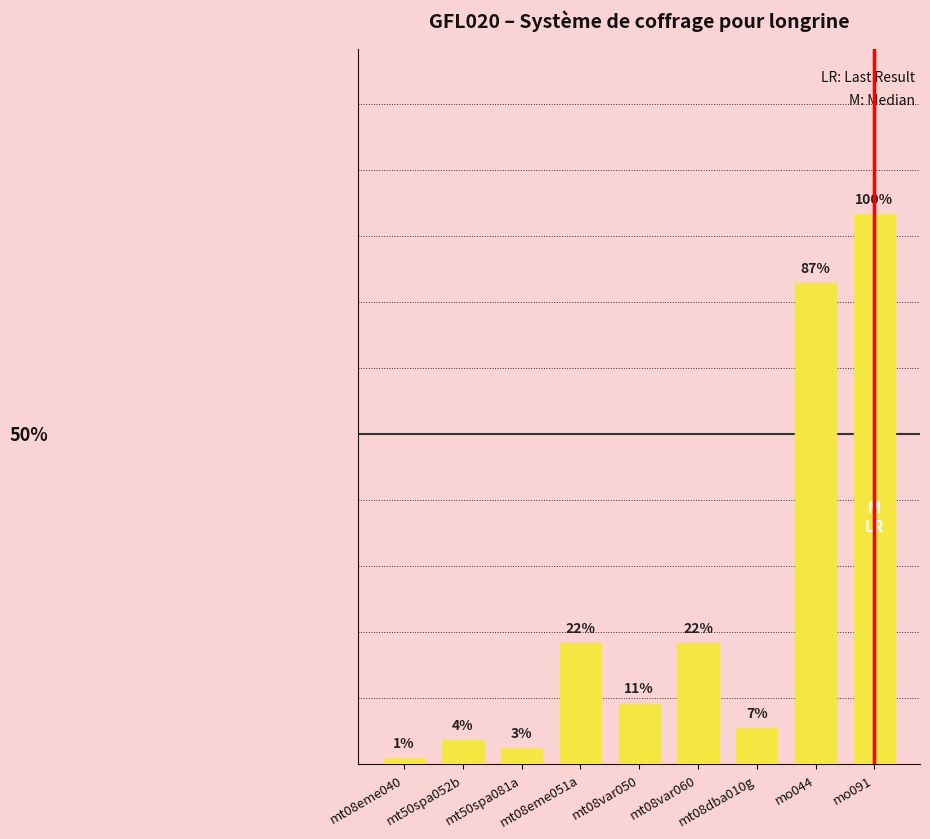

Is it true that the value at mo044 is 0.4?

True